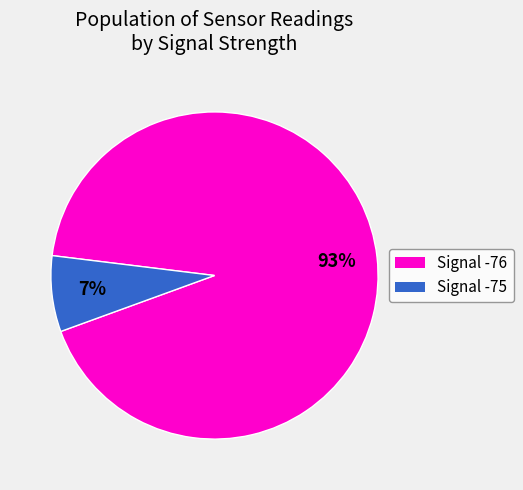

Does any single category account for the majority?

Yes